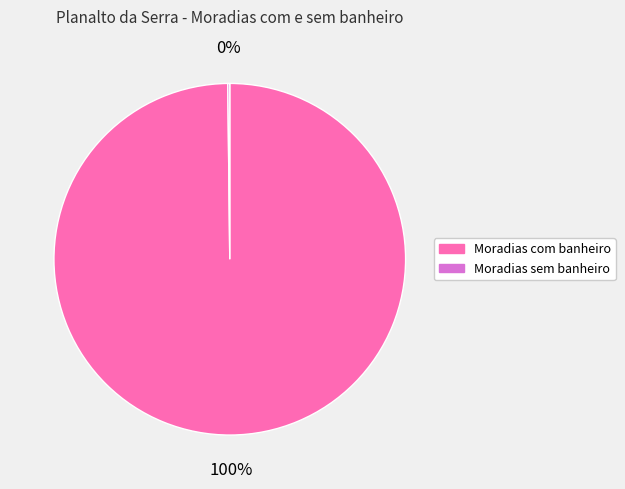

Which slice is the largest?

Moradias com banheiro